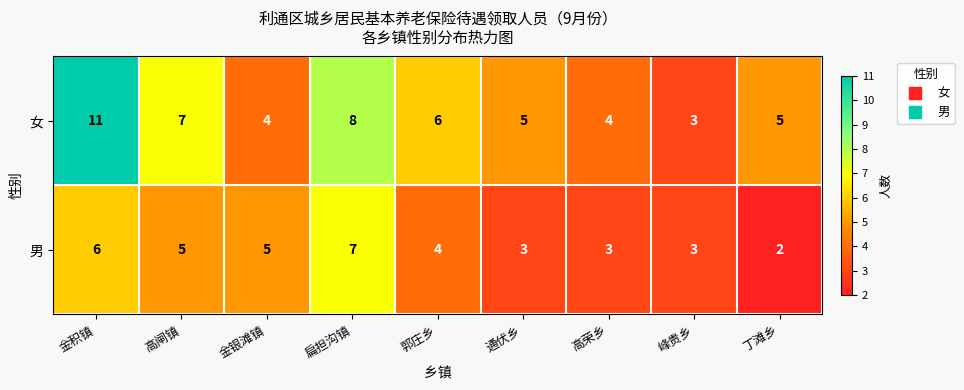

The value of 女 at 郭庄乡 is 4. True or false?

False